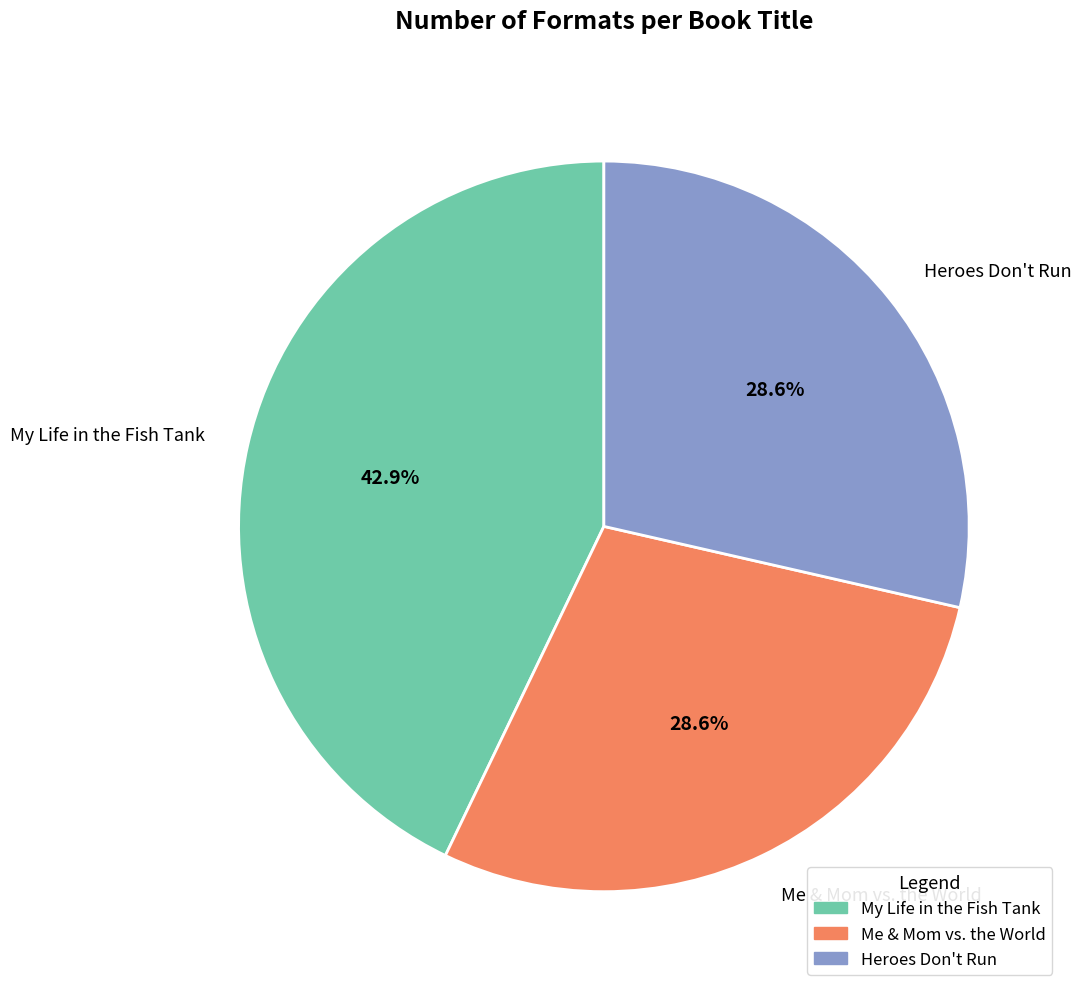

To the nearest percent, what portion does Heroes Don't Run represent?

29%